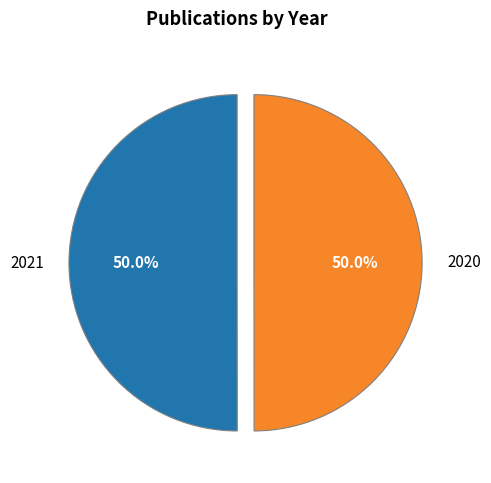

What is the ratio of the value at 2020 to the value at 2021?

1.0